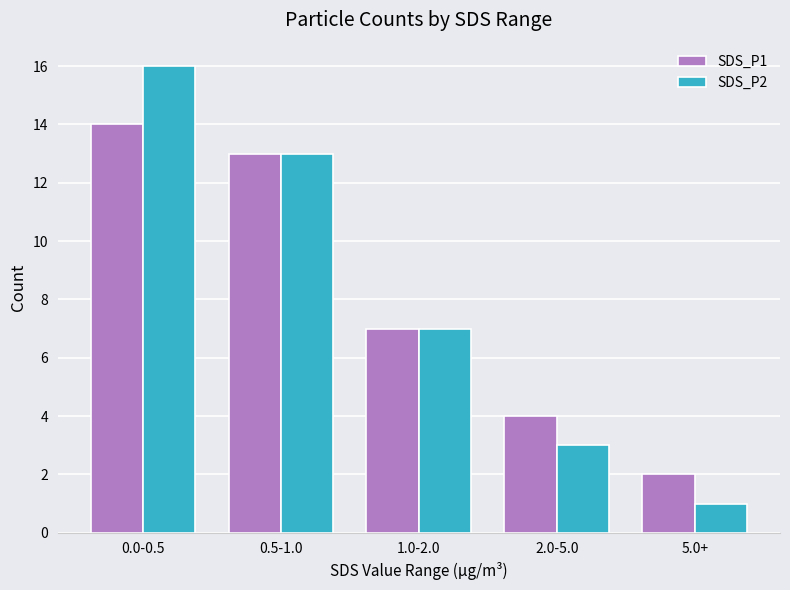

True or false: SDS_P2 has a value of 2 at 2.0-5.0.

False